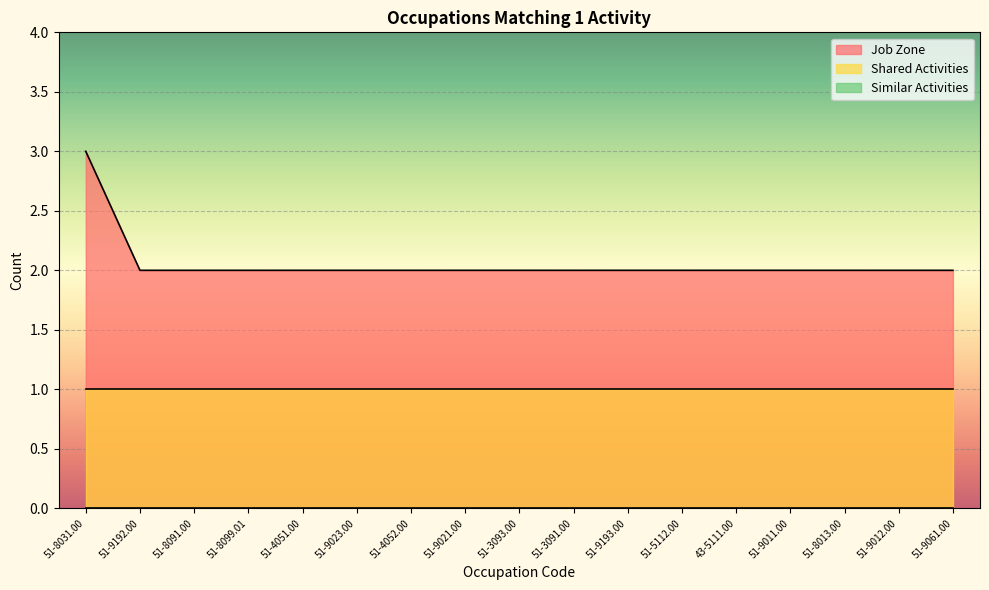

Reading left to right, extract all data points from this chart.

Job Zone: 51-8031.00=3	51-9192.00=2	51-8091.00=2	51-8099.01=2	51-4051.00=2	51-9023.00=2	51-4052.00=2	51-9021.00=2	51-3093.00=2	51-3091.00=2	51-9193.00=2	51-5112.00=2	43-5111.00=2	51-9011.00=2	51-8013.00=2	51-9012.00=2	51-9061.00=2
Shared Activities: 51-8031.00=1	51-9192.00=1	51-8091.00=1	51-8099.01=1	51-4051.00=1	51-9023.00=1	51-4052.00=1	51-9021.00=1	51-3093.00=1	51-3091.00=1	51-9193.00=1	51-5112.00=1	43-5111.00=1	51-9011.00=1	51-8013.00=1	51-9012.00=1	51-9061.00=1
Similar Activities: 51-8031.00=0	51-9192.00=0	51-8091.00=0	51-8099.01=0	51-4051.00=0	51-9023.00=0	51-4052.00=0	51-9021.00=0	51-3093.00=0	51-3091.00=0	51-9193.00=0	51-5112.00=0	43-5111.00=0	51-9011.00=0	51-8013.00=0	51-9012.00=0	51-9061.00=0